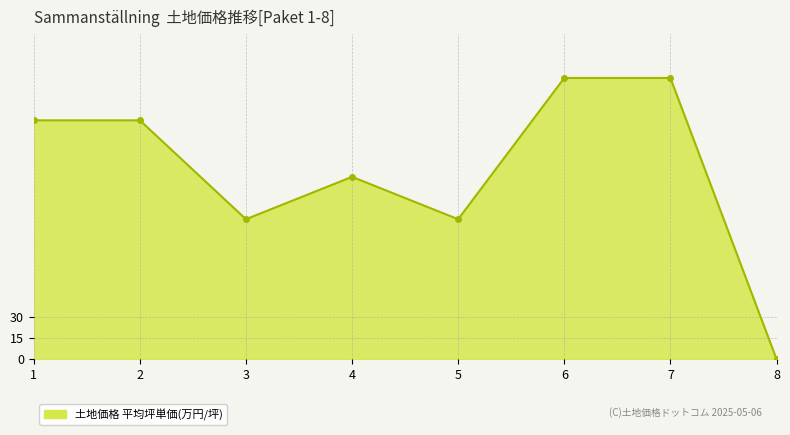

How many positive values are there?

7